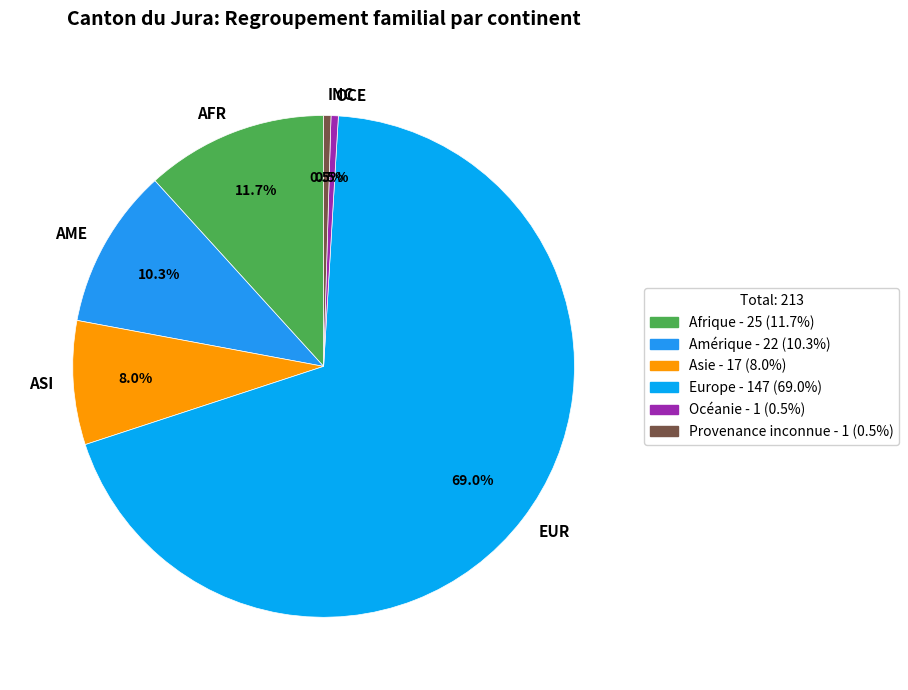

Is the sum of AME and OCE greater than half?

No